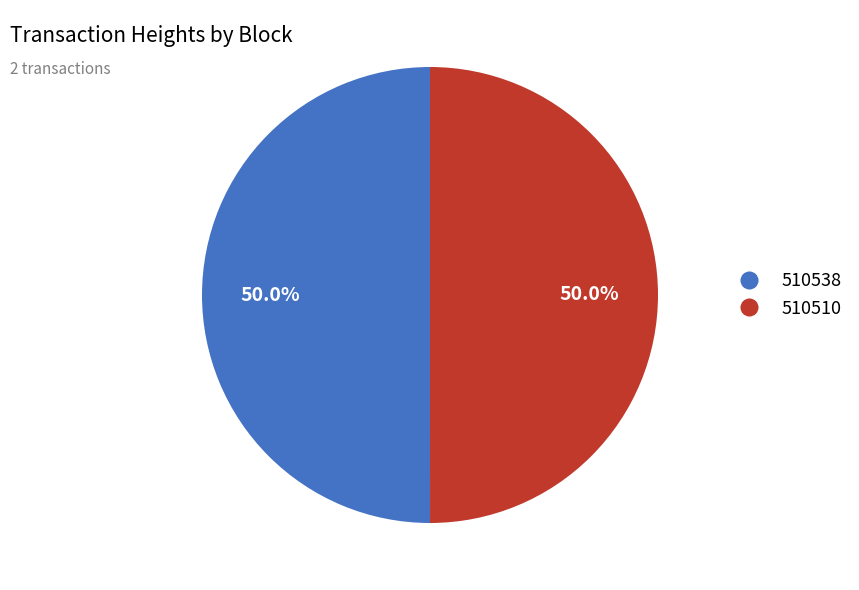

How much of the chart is everything except 510538?

50.0%